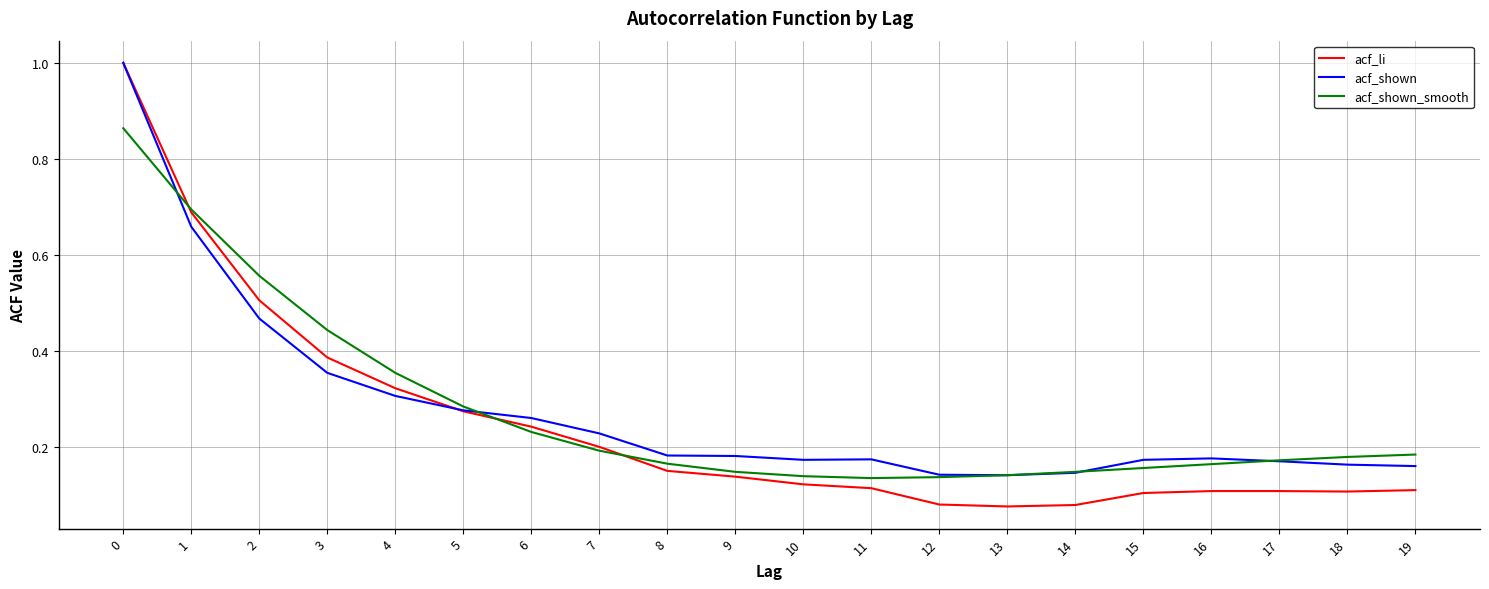

Which series has the widest spread of values?

acf_li